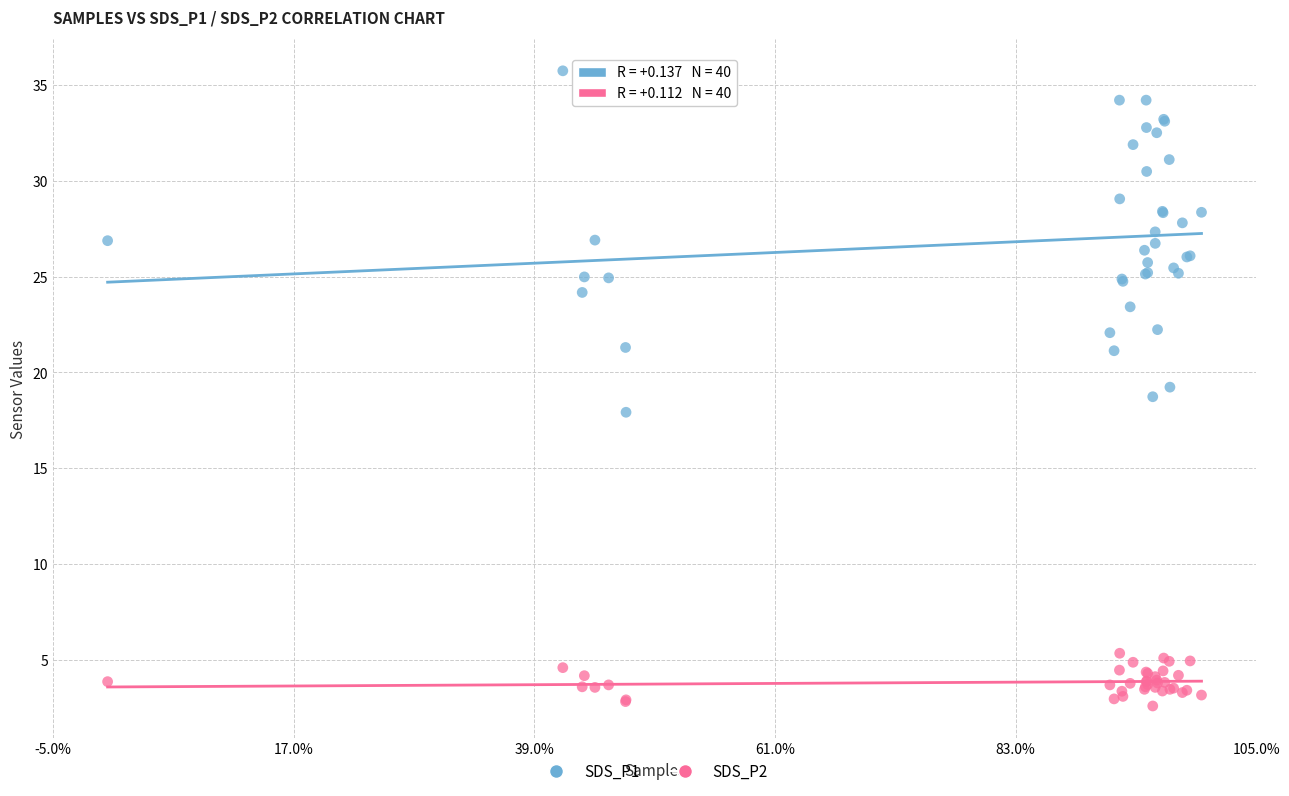

Which series contains the highest Y value?

SDS_P1